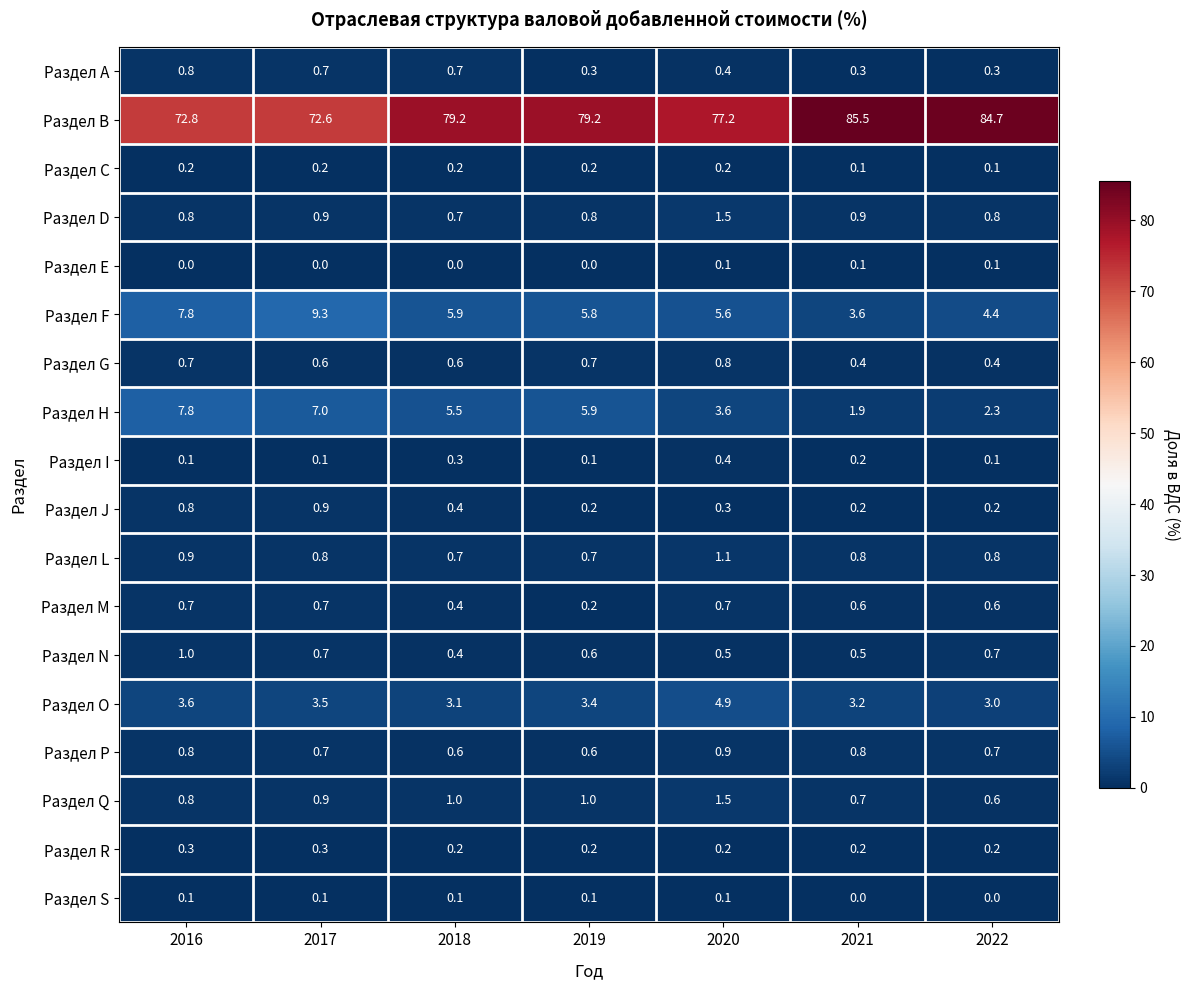

What is the maximum value for Раздел I?

0.4